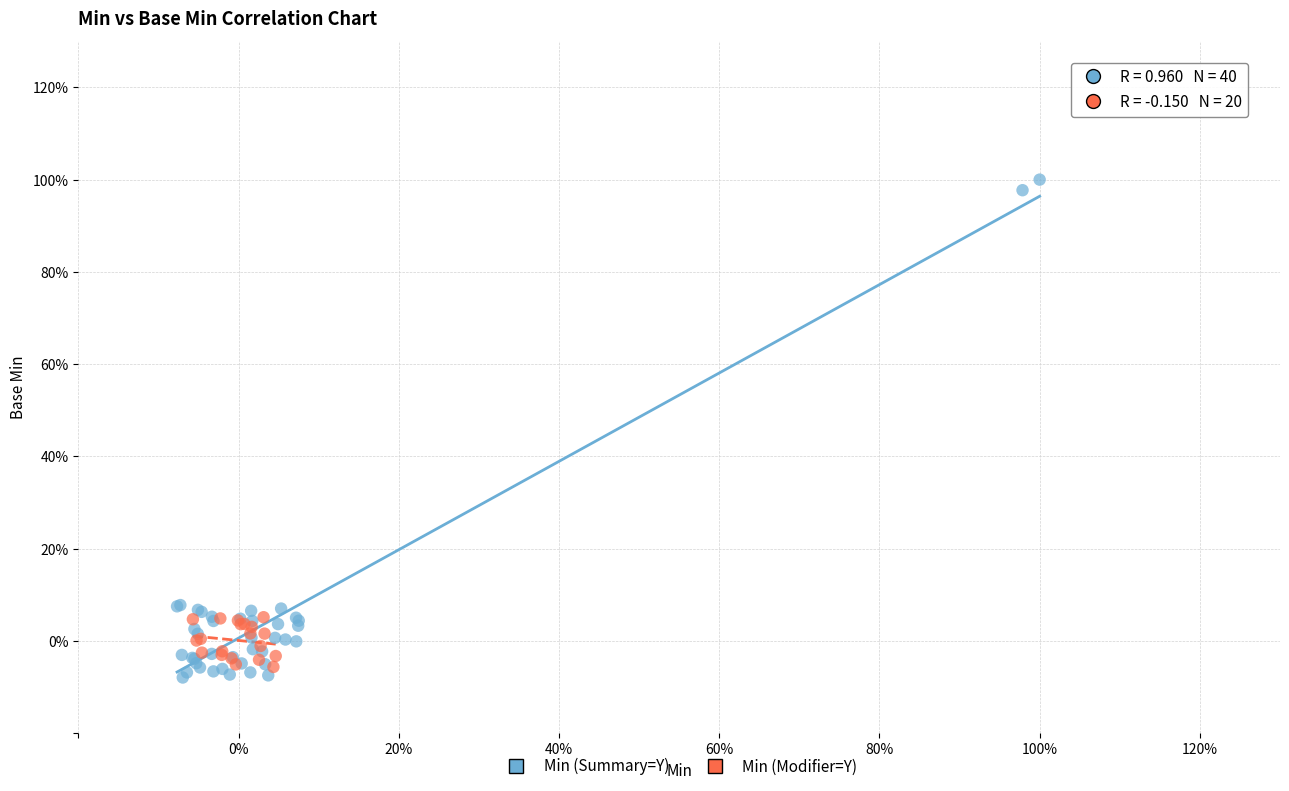

Which series contains the lowest Y value?

Min (Summary=Y)